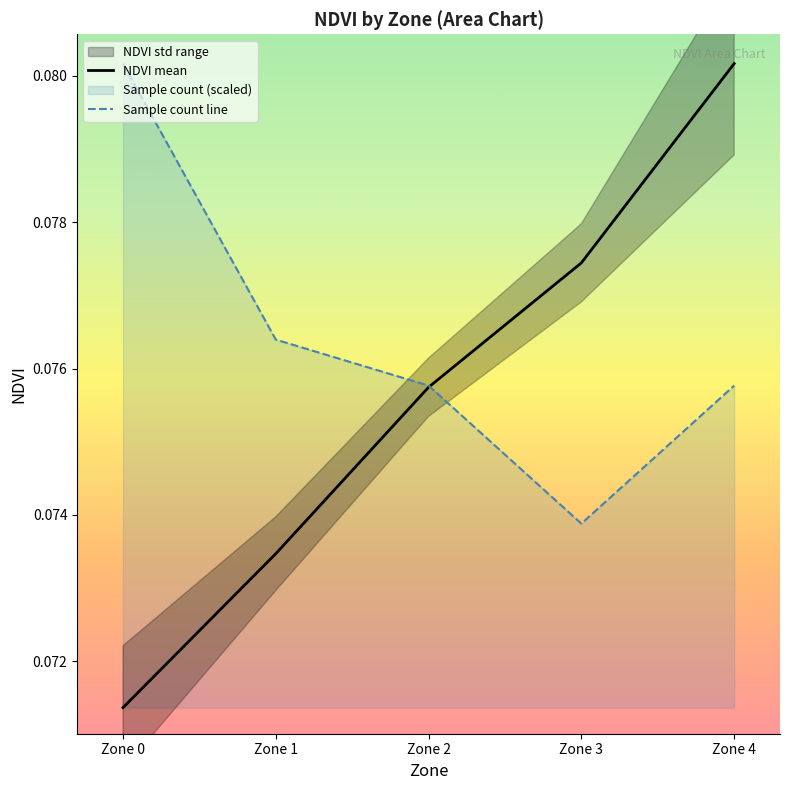

Reading left to right, list all the values displayed in this chart.

NDVI mean: Zone 0=0.1	Zone 1=0.1	Zone 2=0.1	Zone 3=0.1	Zone 4=0.1
Sample count line: Zone 0=0.1	Zone 1=0.1	Zone 2=0.1	Zone 3=0.1	Zone 4=0.1